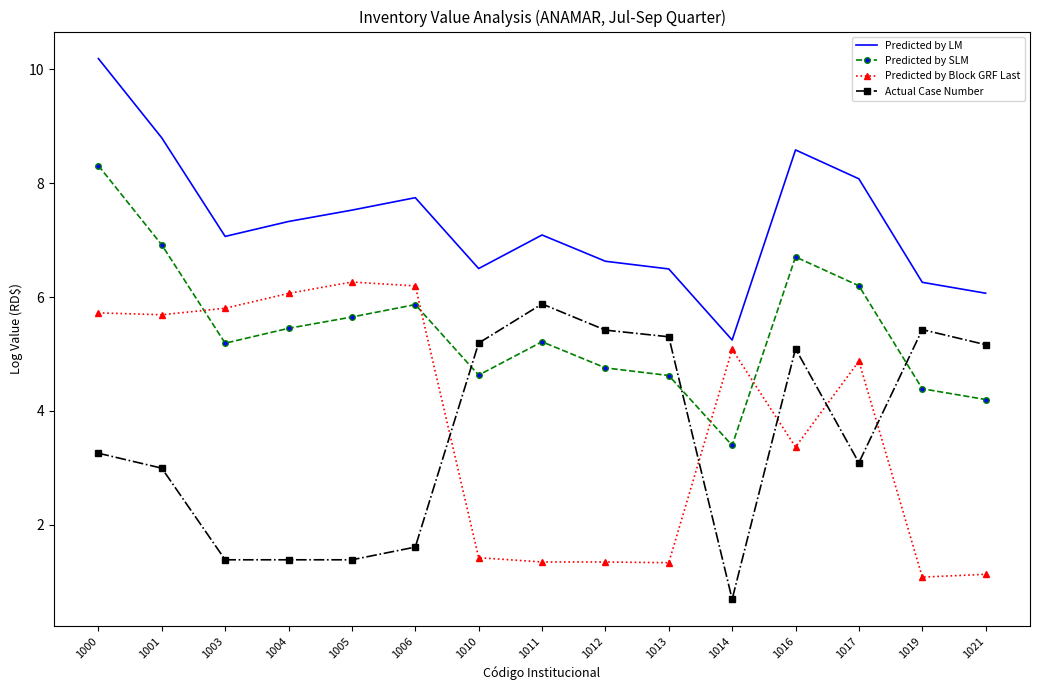

At which category does the chart reach its minimum across all series?

1014